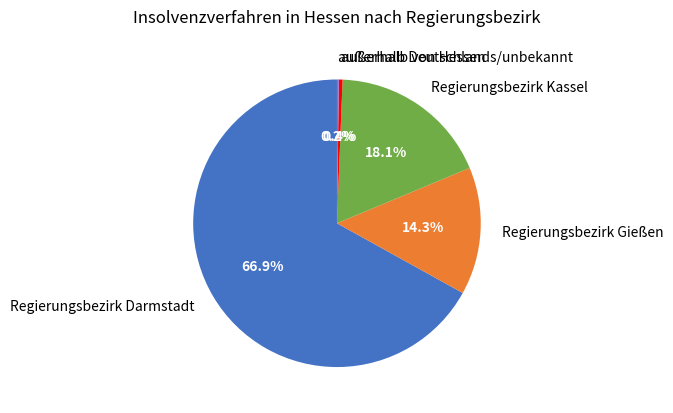

Which slice is the largest?

Regierungsbezirk Darmstadt